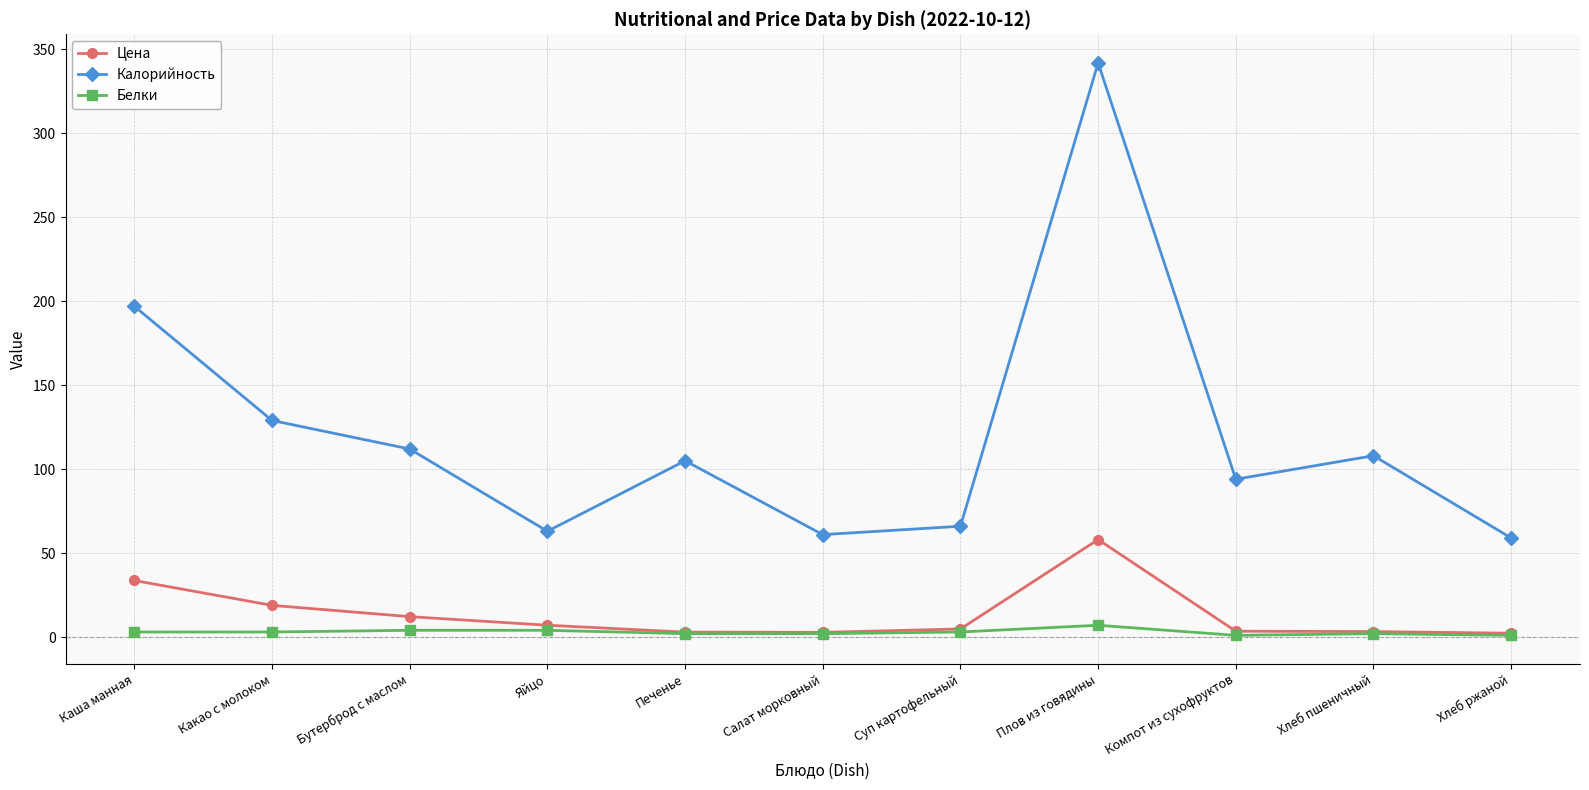

True or false: Калорийность has more than 1 points higher than both neighbors.

True